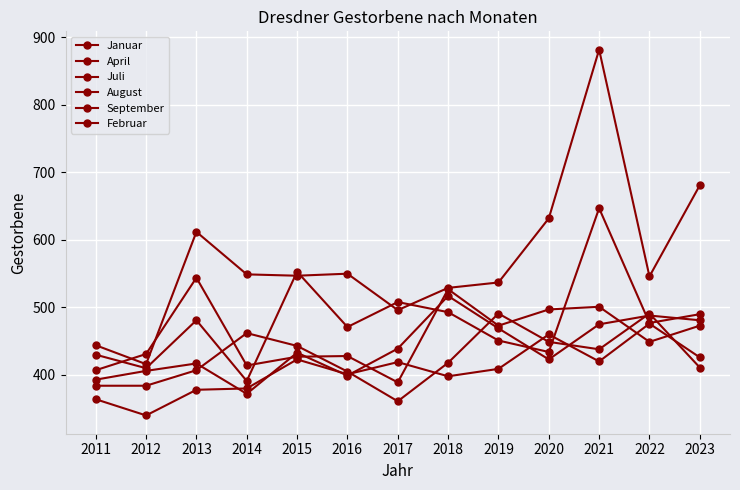

How many lines are shown in the chart?

6